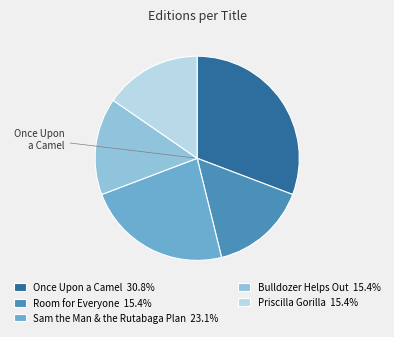

Is Priscilla Gorilla 15.4% the majority of the pie?

No